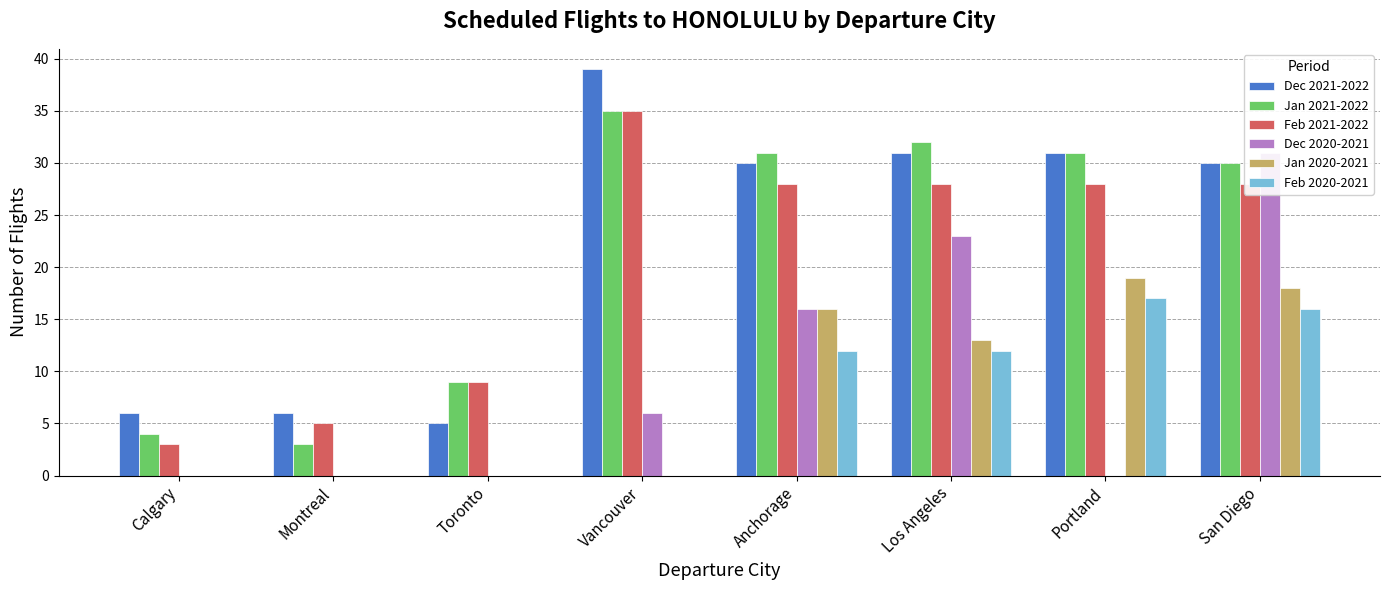

What position from the right is Los Angeles?

3